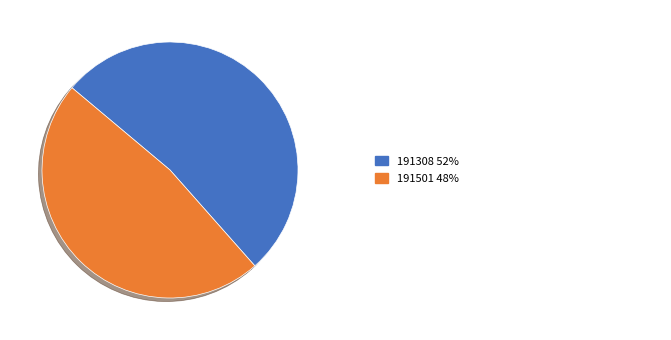

Is there any slice that represents more than half of the pie?

Yes